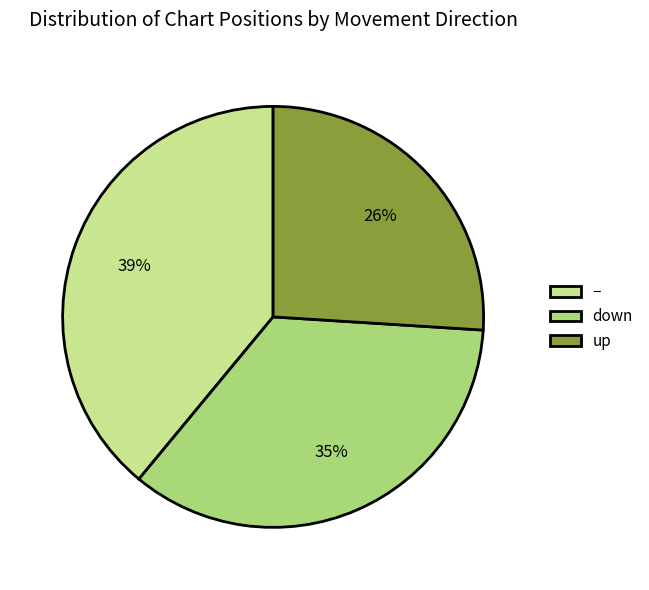

The up slice represents 33% of the pie. True or false?

False